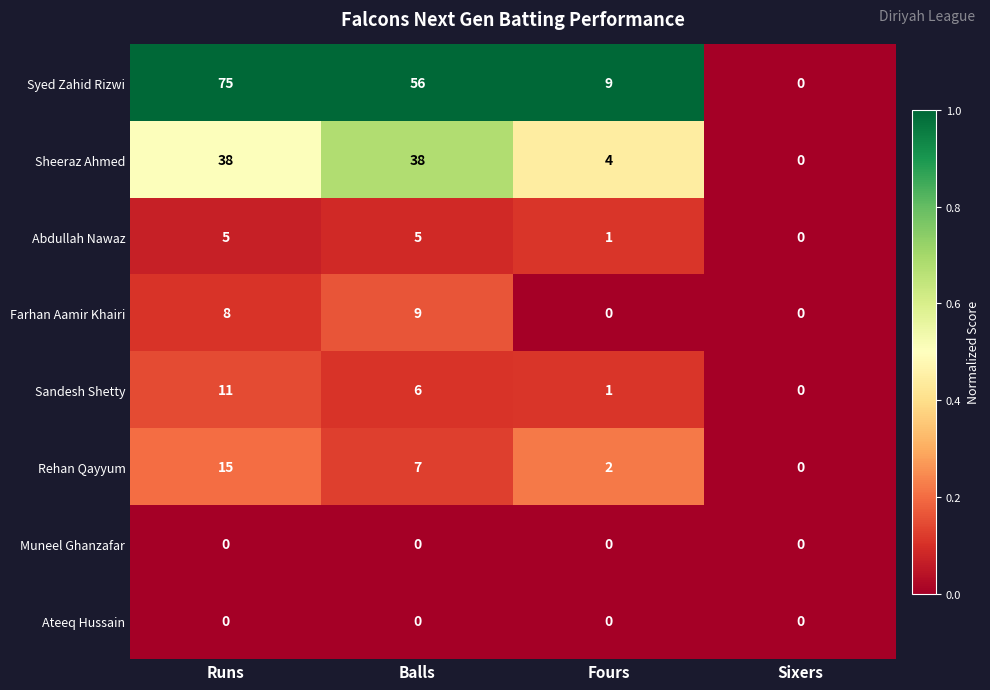

At which category is the sum across all series the highest?

Runs